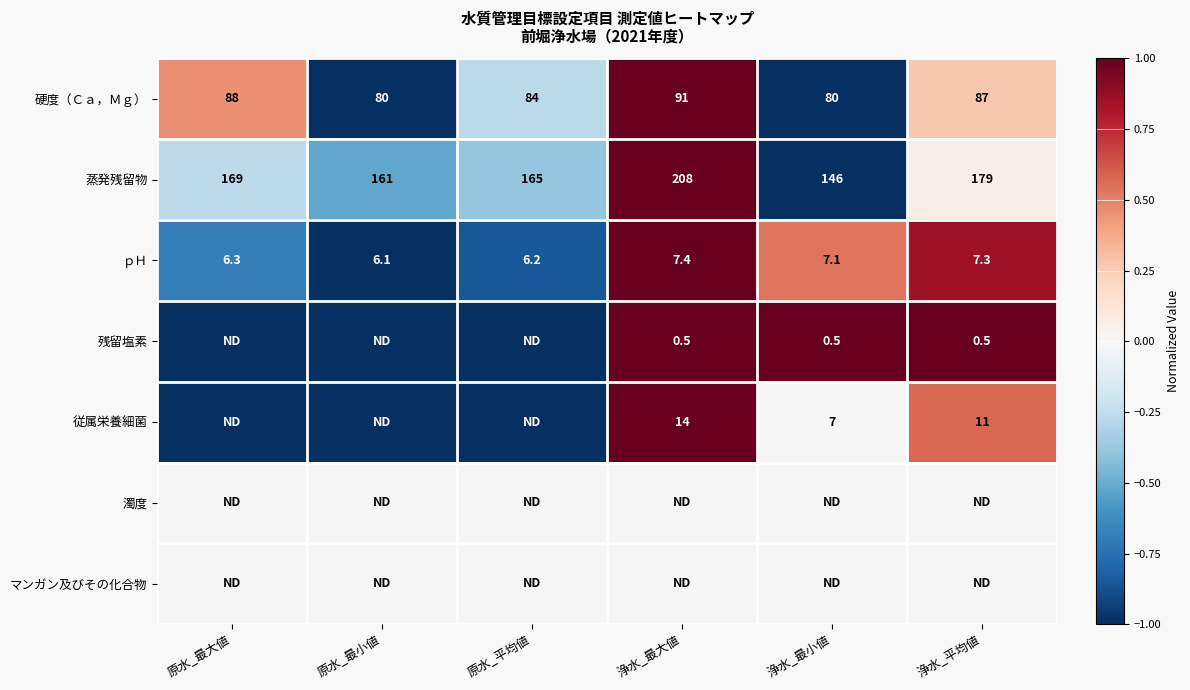

Read the ｐＨ value at 浄水_平均値.

7.3